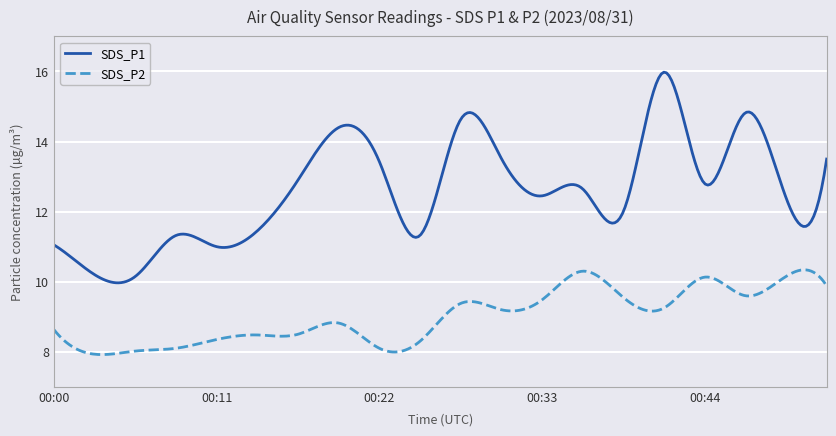

What is the difference between the maximum and minimum values in the SDS_P2 series?

2.4